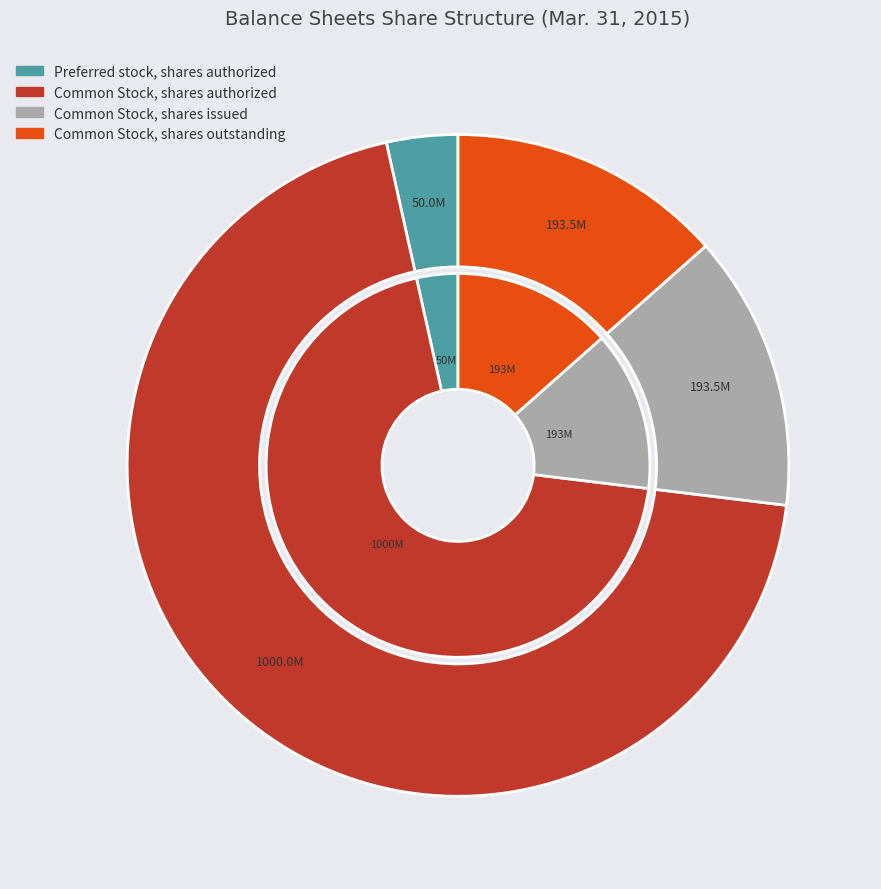

To the nearest percent, what portion does Common Stock, shares authorized represent?

70%